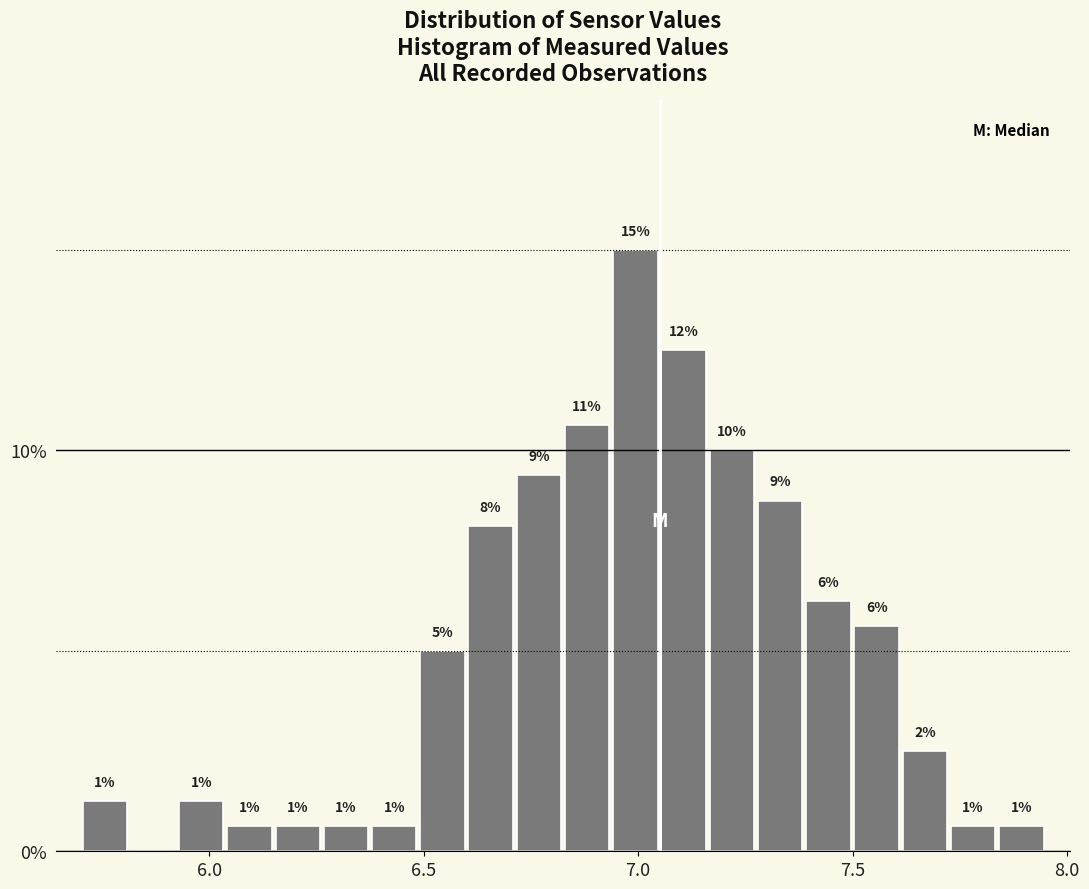

Read against the x-axis, roughly where is the centre of the tallest bar?

7.00